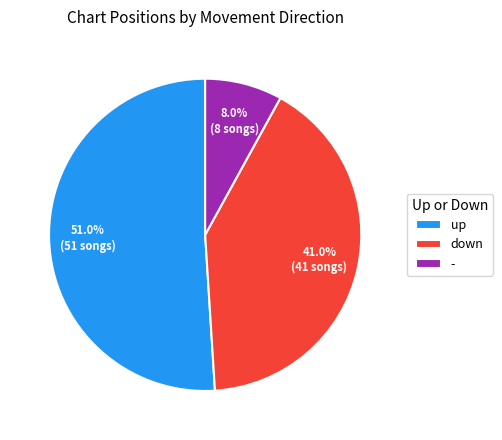

Count the number of slices in the pie.

3